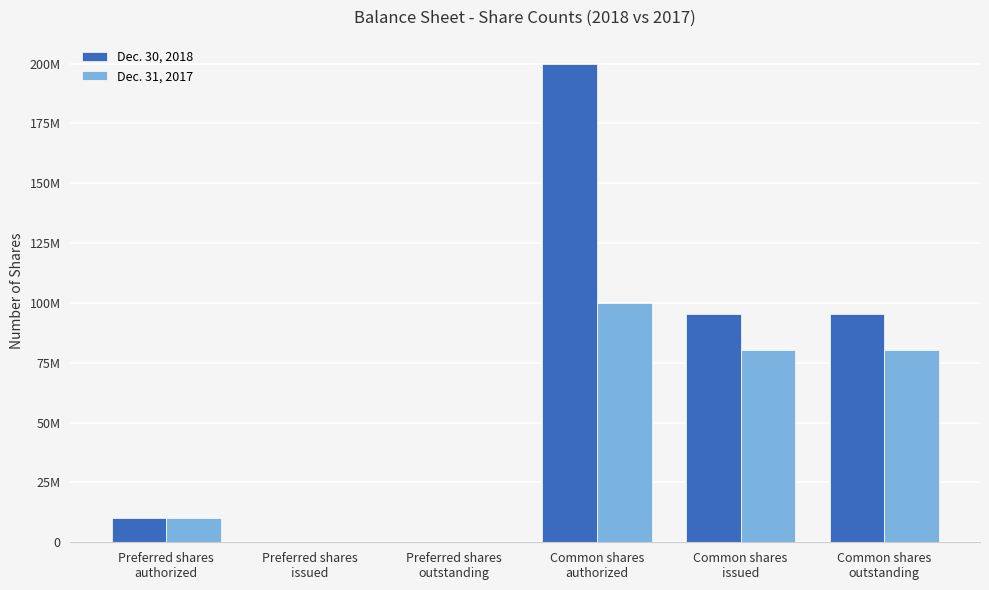

Is the value of Dec. 30, 2018 at Common shares
issued greater than the value of Dec. 31, 2017 at Common shares
issued?

Yes